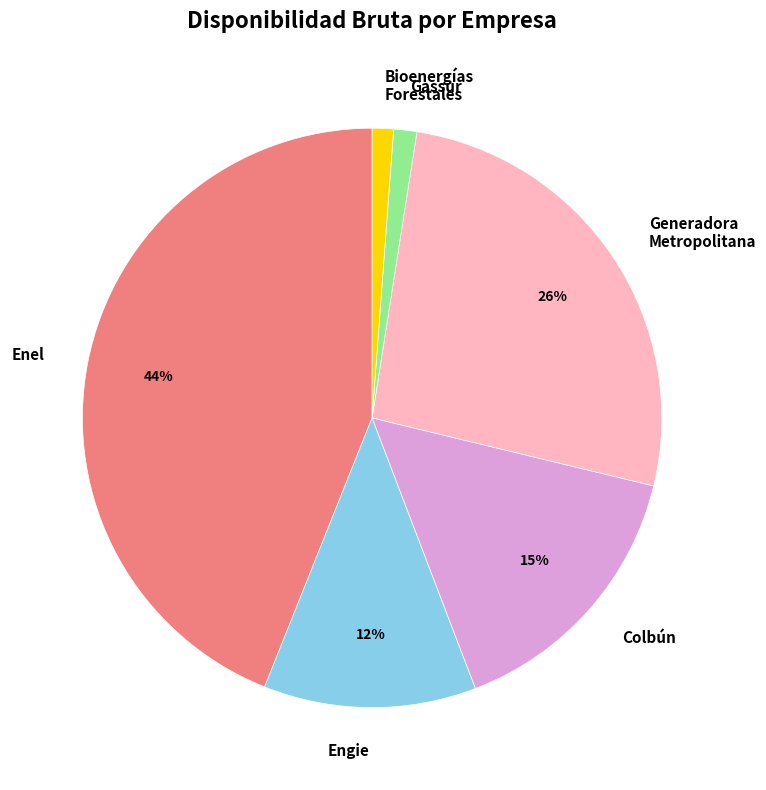

Count the number of slices in the pie.

6